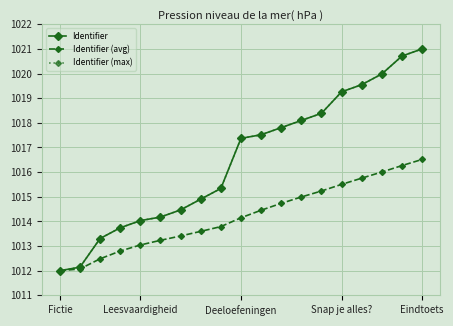

Is this an area chart (filled region under the line)?

No